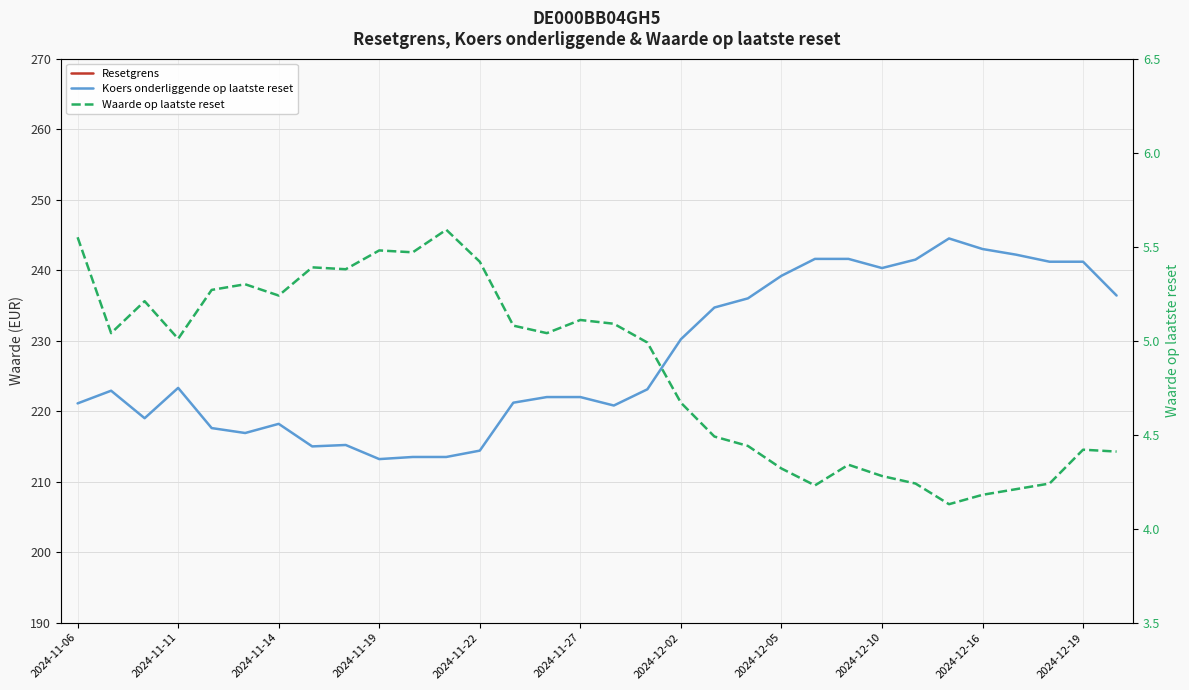

Does the chart display data point markers on the line(s)?

No